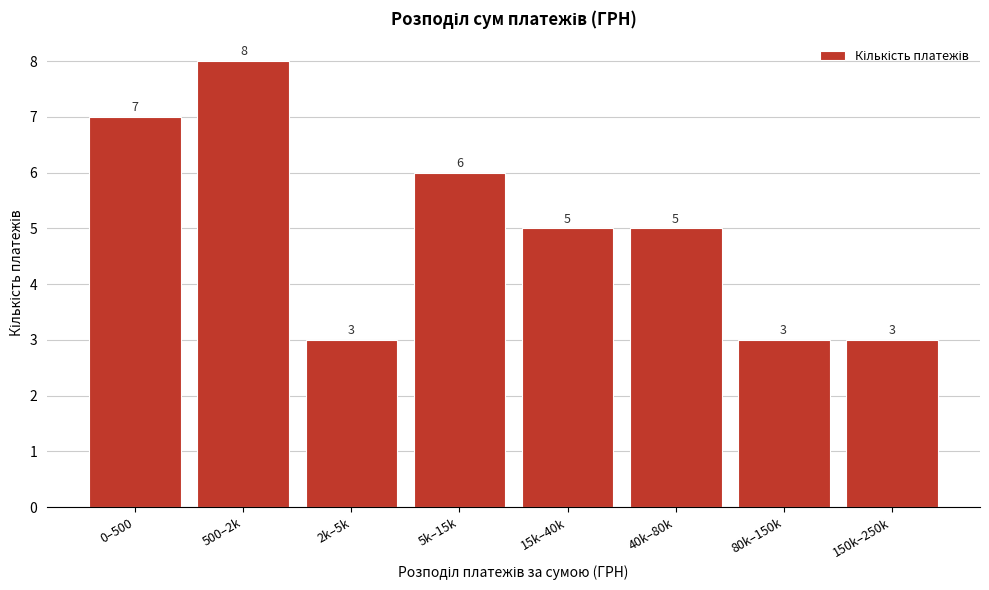

Reading right to left, what are all the values shown in this chart?

150k–250k=3	80k–150k=3	40k–80k=5	15k–40k=5	5k–15k=6	2k–5k=3	500–2k=8	0–500=7